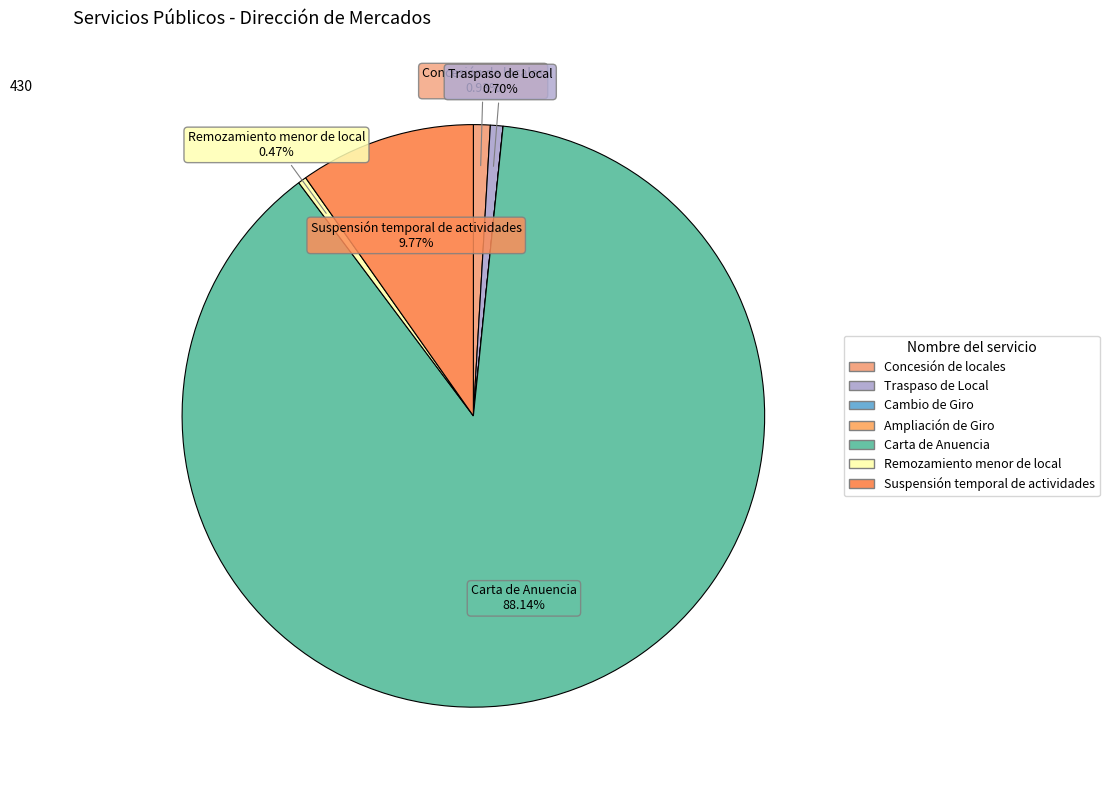

How much of the chart is everything except Ampliación de Giro?

100.0%